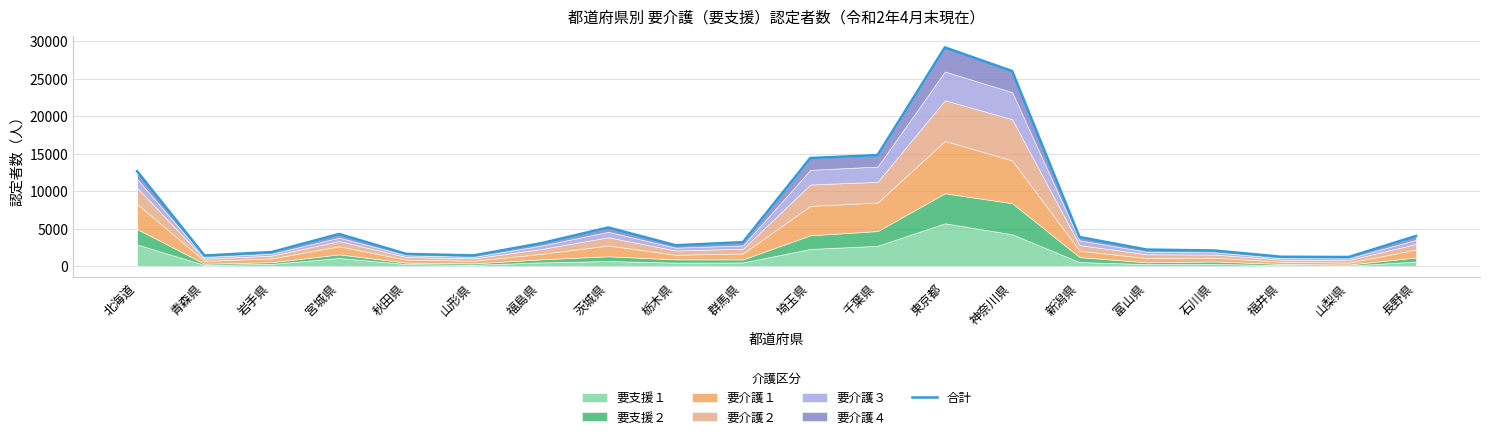

Where is the data nearest to the value 15216?

千葉県